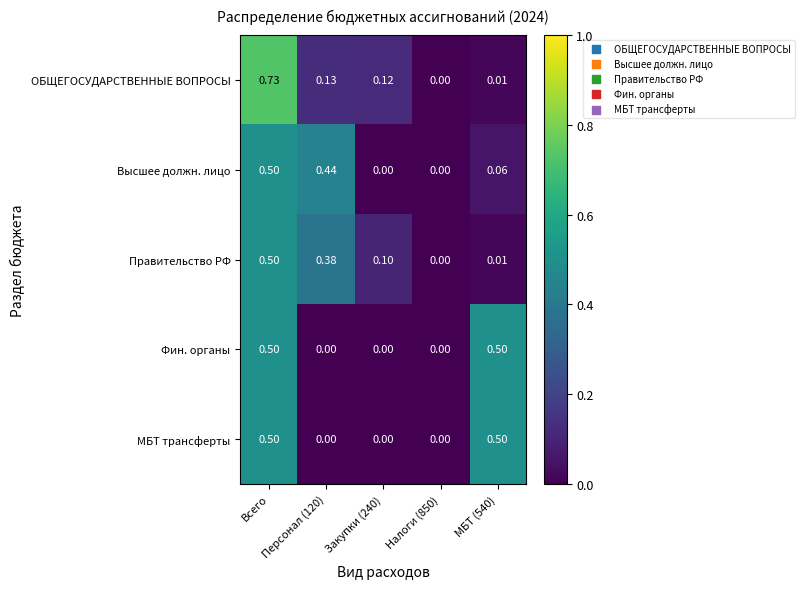

Which series has the largest range (max minus min)?

ОБЩЕГОСУДАРСТВЕННЫЕ ВОПРОСЫ